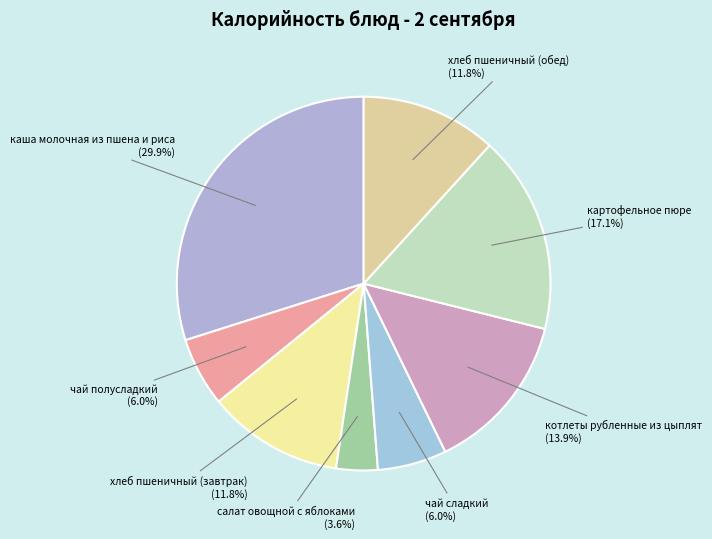

Is салат овощной с яблоками the majority of the pie?

No